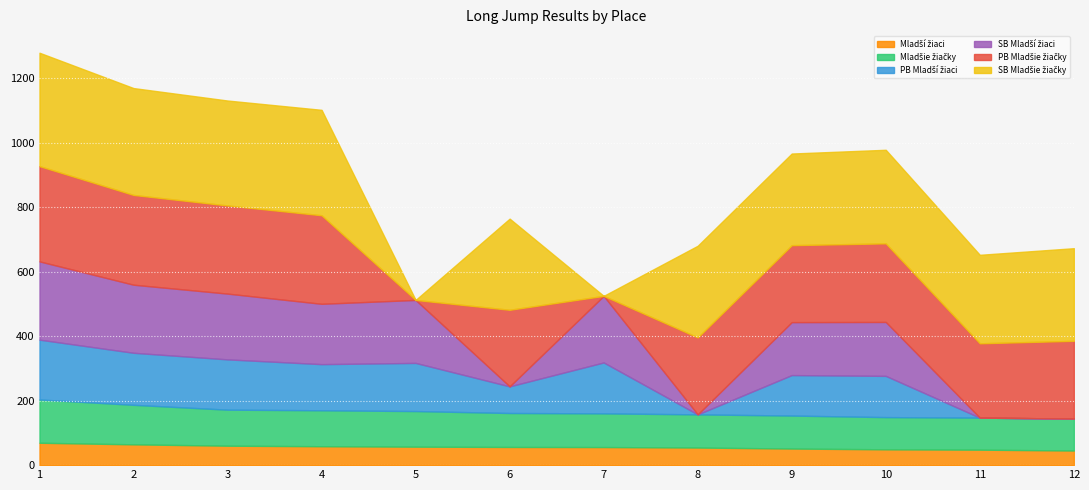

What is the total value across all series at 1?

1279.3